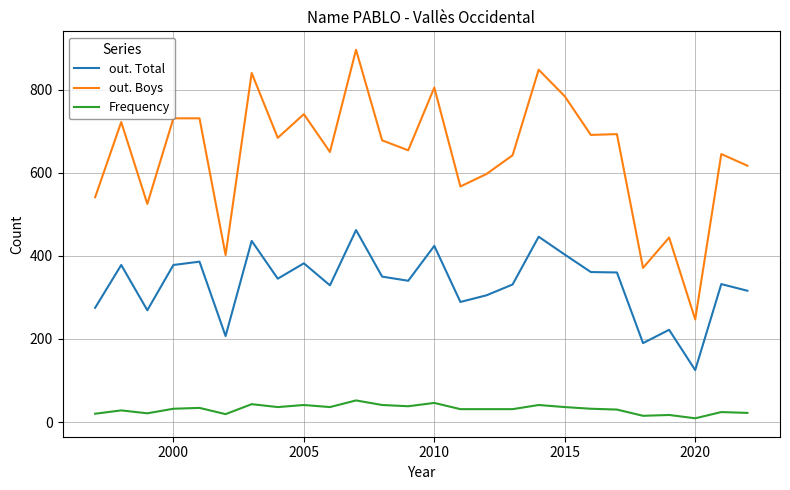

What is the highest value of the out. Boys series?

896